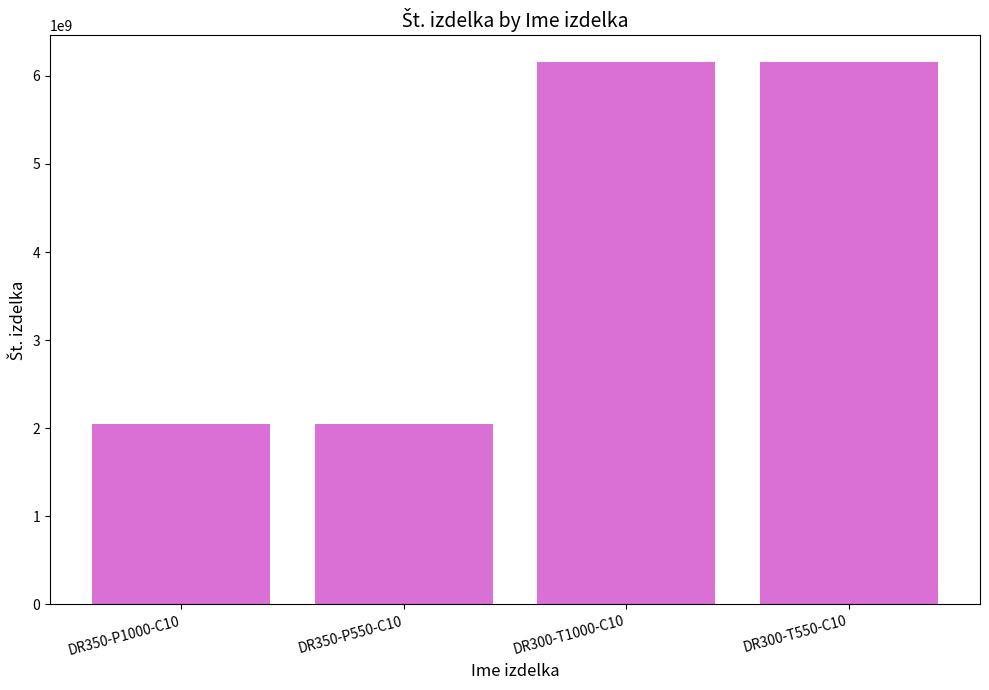

The value at DR300-T550-C10 is 2494796735. True or false?

False